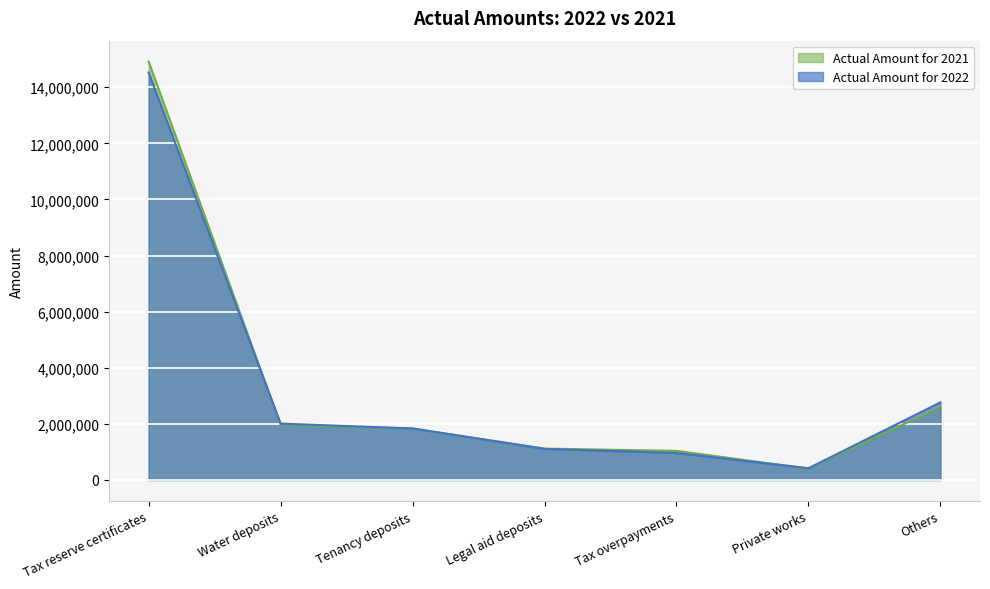

Is the value of Actual Amount for 2021 at Tenancy deposits greater than the value of Actual Amount for 2022 at Tax overpayments?

Yes